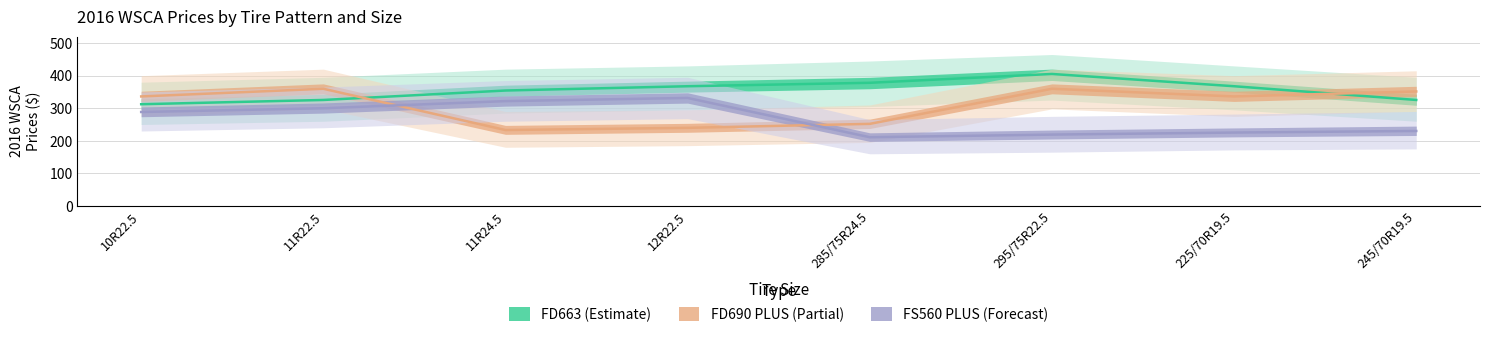

How many intersections are there between FD663 and FD690 PLUS?

2